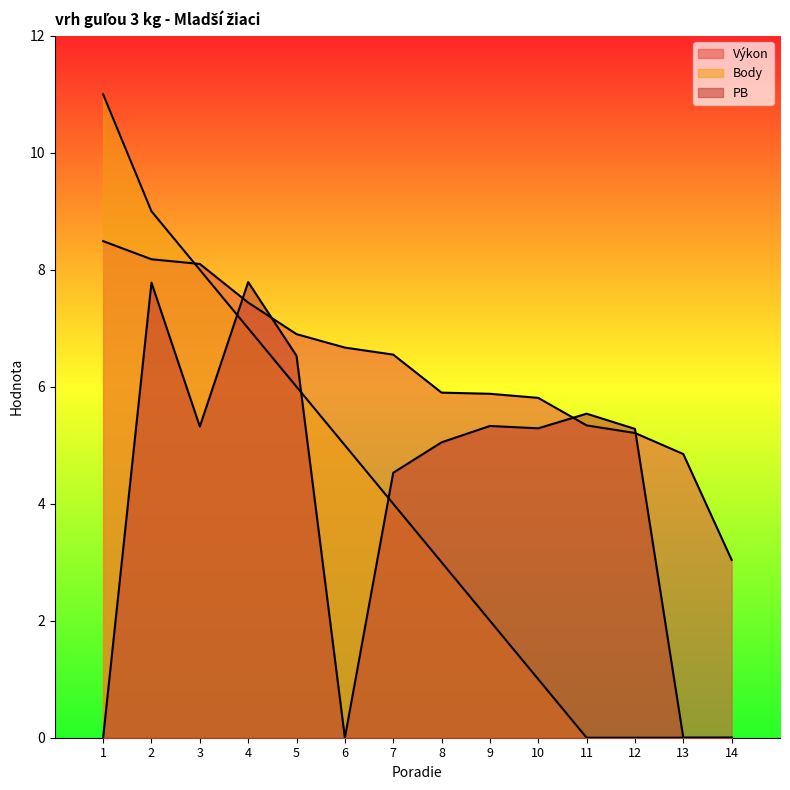

How many times do Body and Výkon cross each other?

1